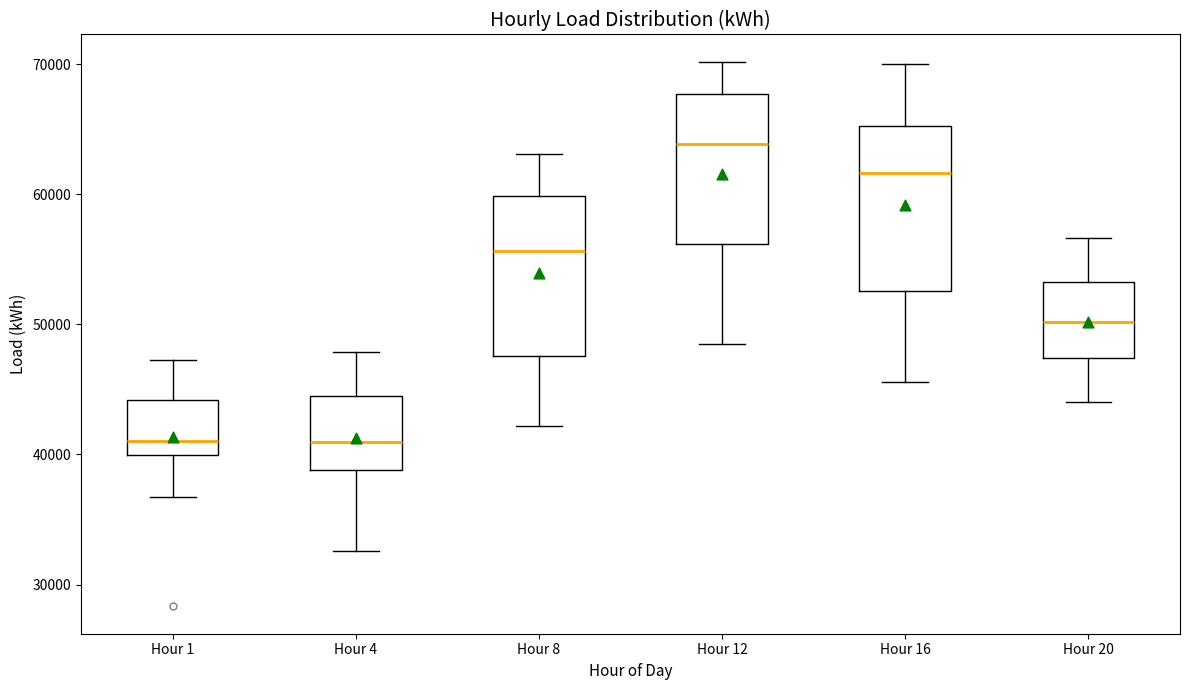

Which box's median line is the highest?

Hour 12